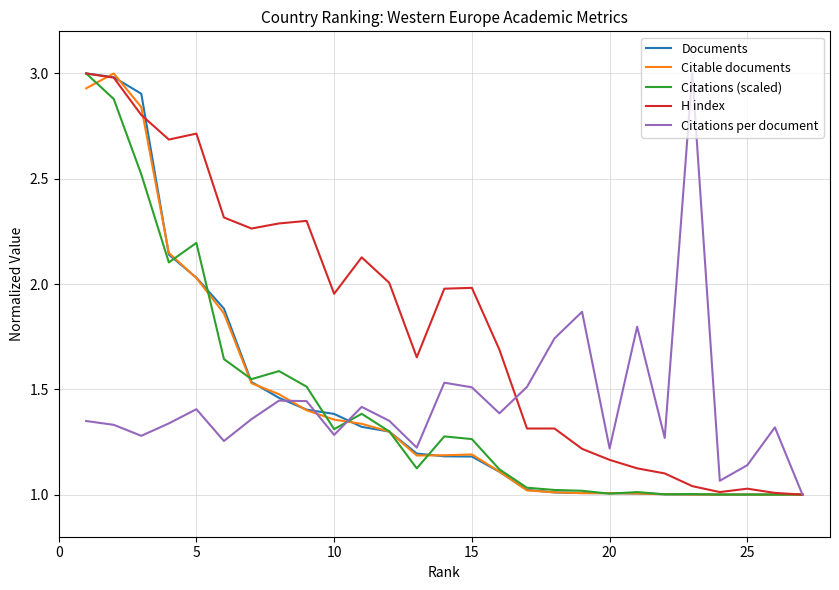

Is this an area chart (filled region under the line)?

No